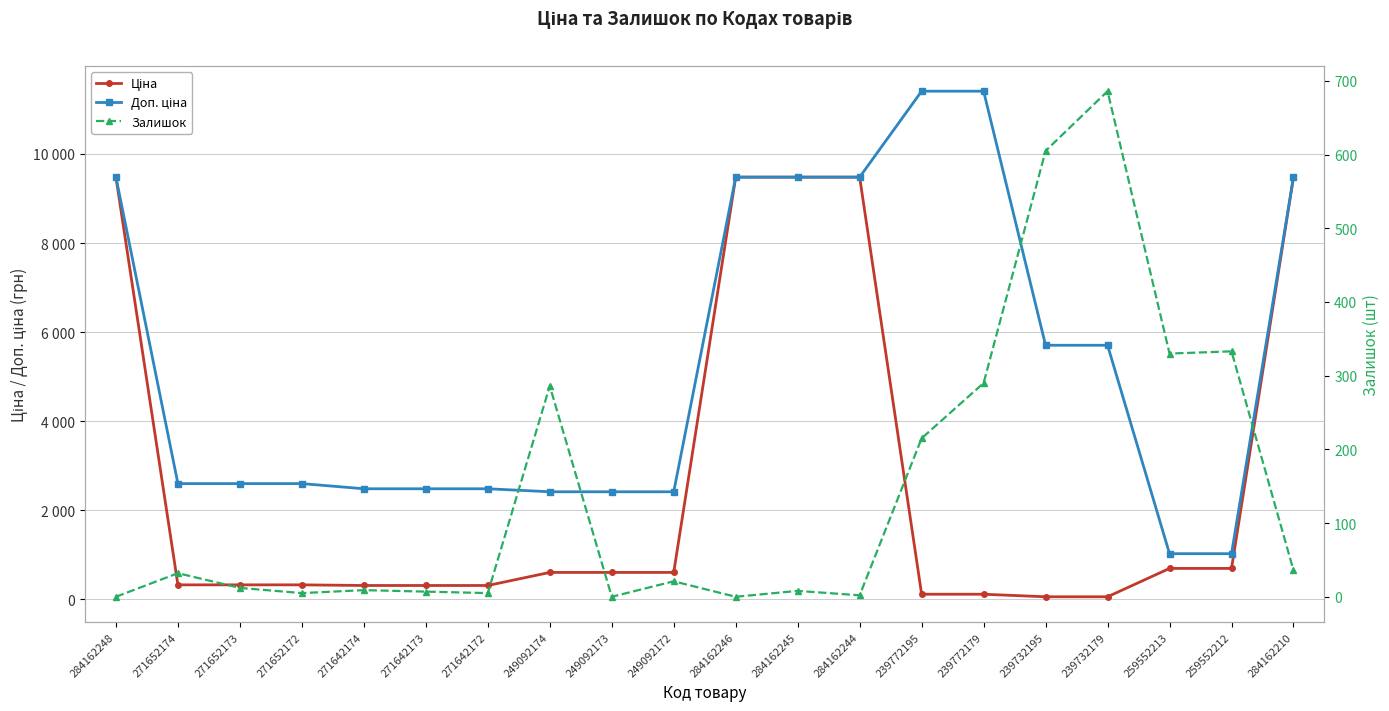

True or false: Ціна has more than 1 points higher than both neighbors.

False